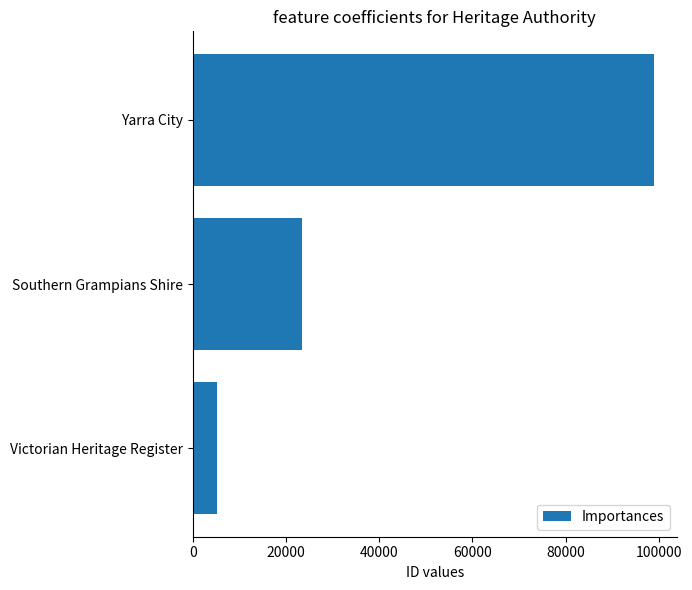

What is the change in value from Victorian Heritage Register to Southern Grampians Shire?

+18202